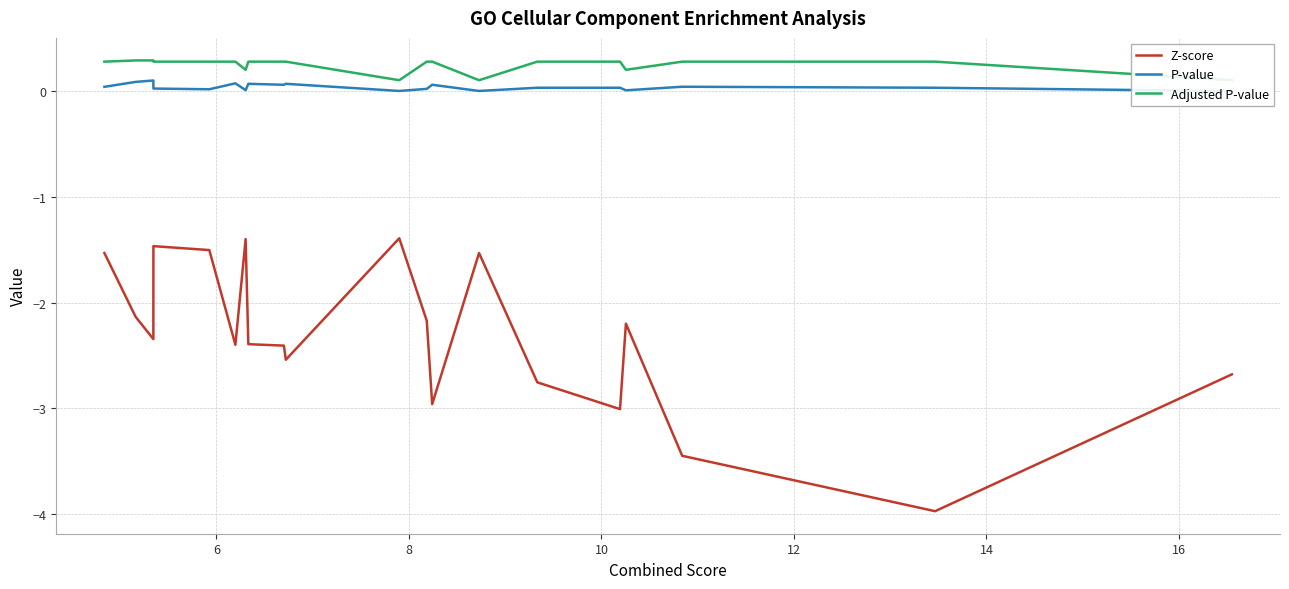

Rank the series by their maximum value, from highest to lowest.

Adjusted P-value, P-value, Z-score